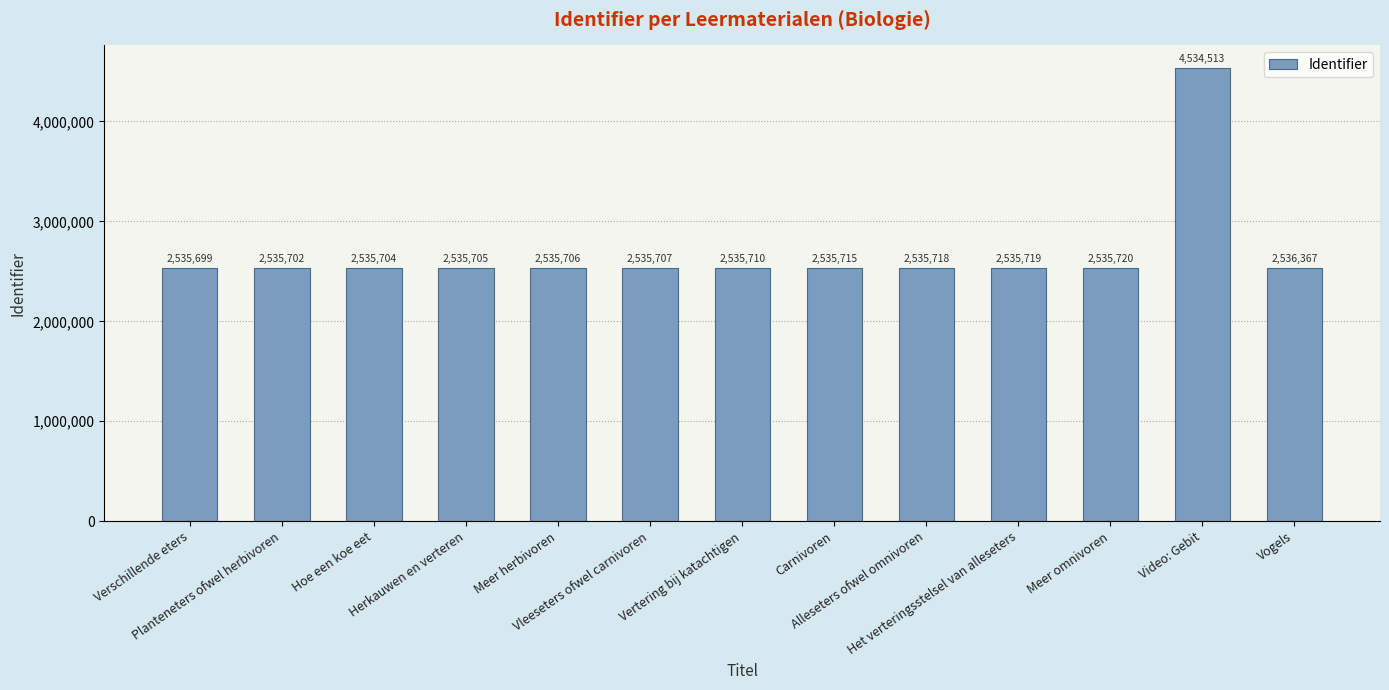

Read the value at Meer herbivoren, to the nearest 10.

2535710